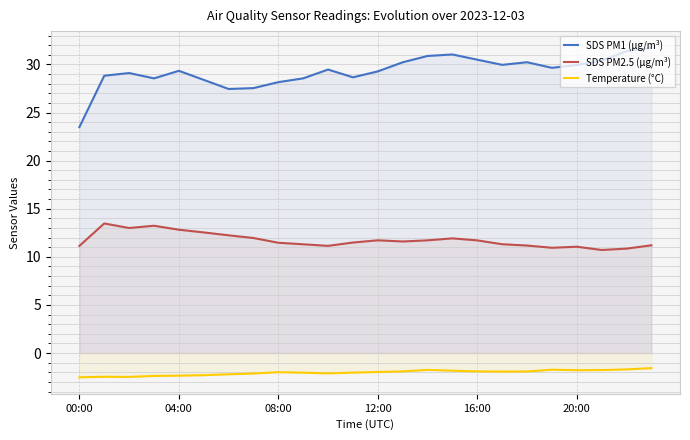

Is the value of SDS PM1 (µg/m³) at 18 greater than the value of Temperature (°C) at 00:00?

Yes